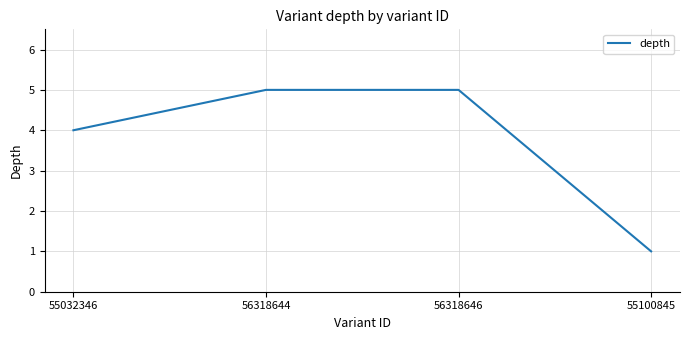

Which category has the lowest value across all series?

55100845